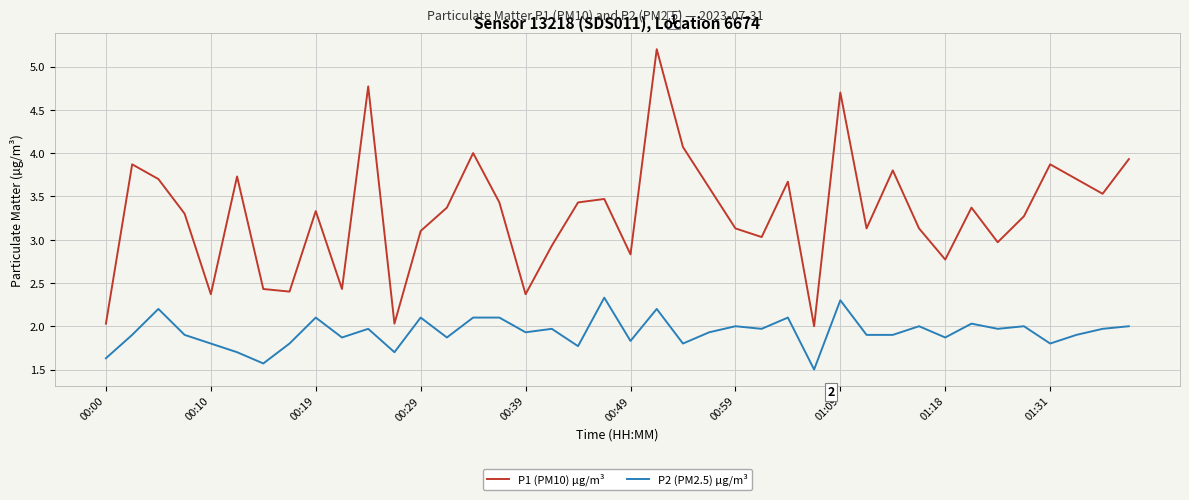

Which series has the largest total across all categories?

P1 (PM10) µg/m³